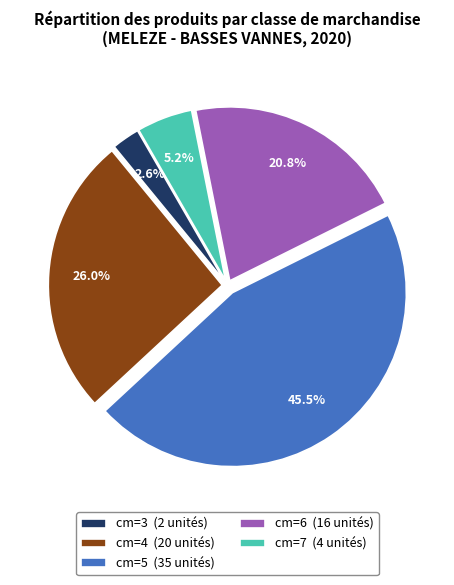

Is the sum of cm=6 and cm=7 greater than half?

No